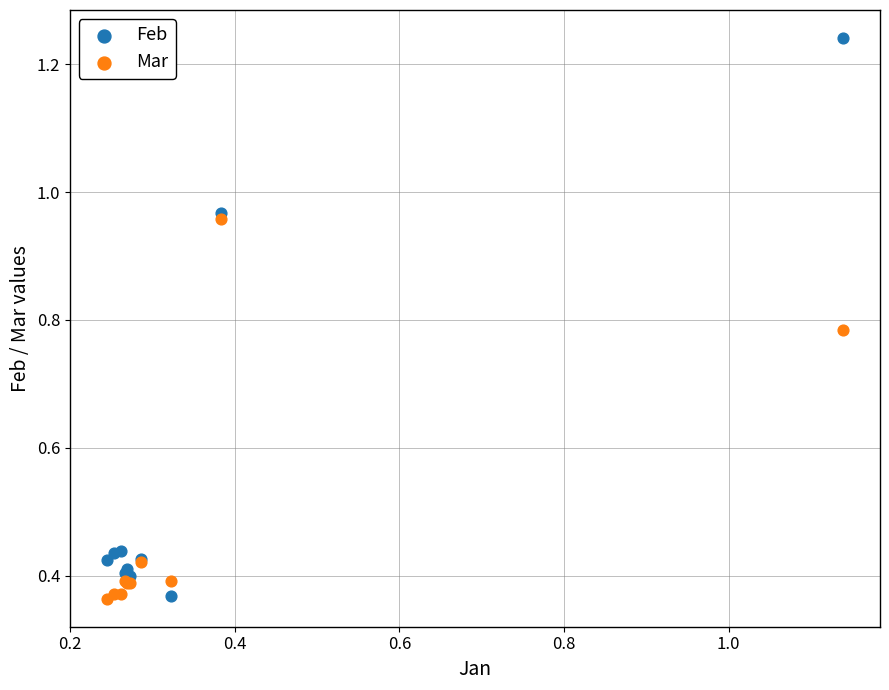

What are all the series names shown in the legend?

Feb, Mar